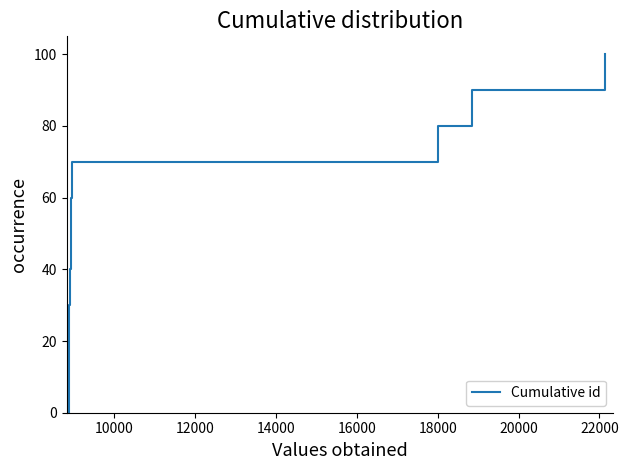

What is the maximum value shown in the chart?

100